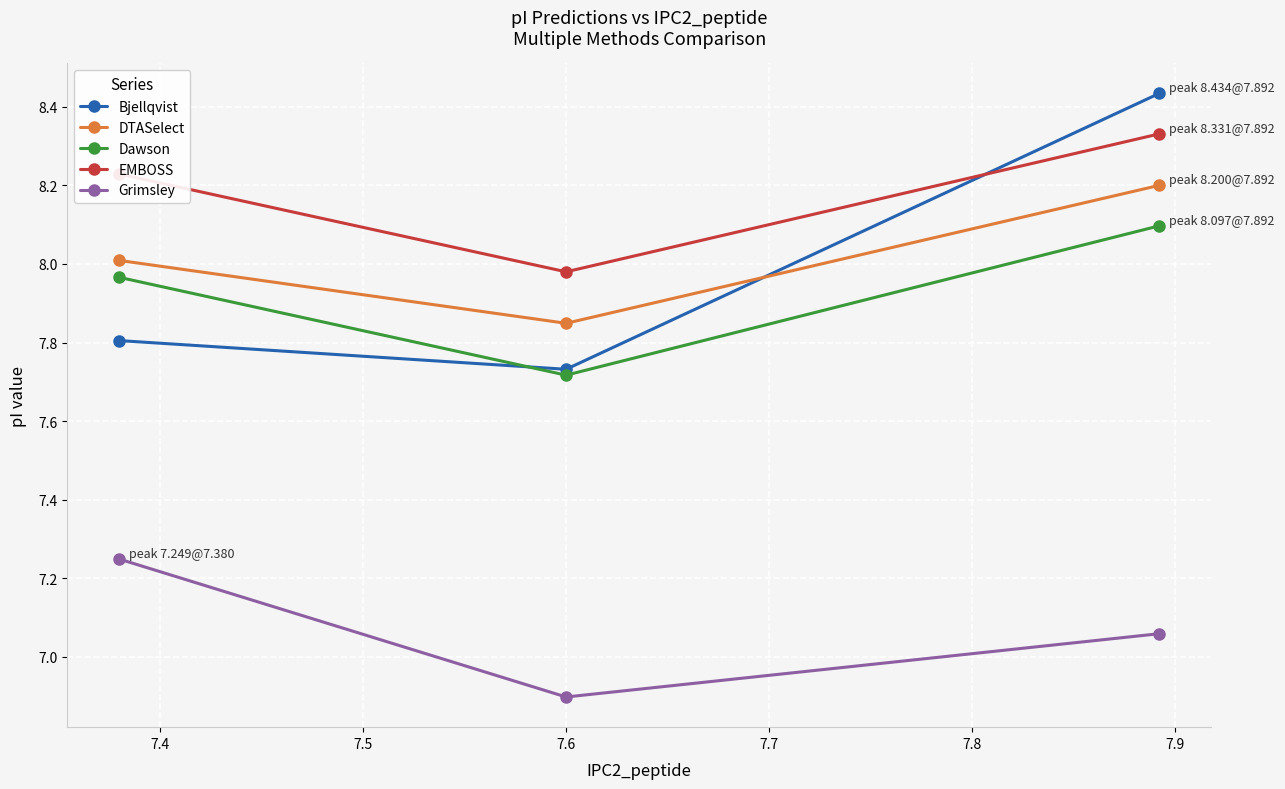

Which series has the largest range (max minus min)?

Bjellqvist